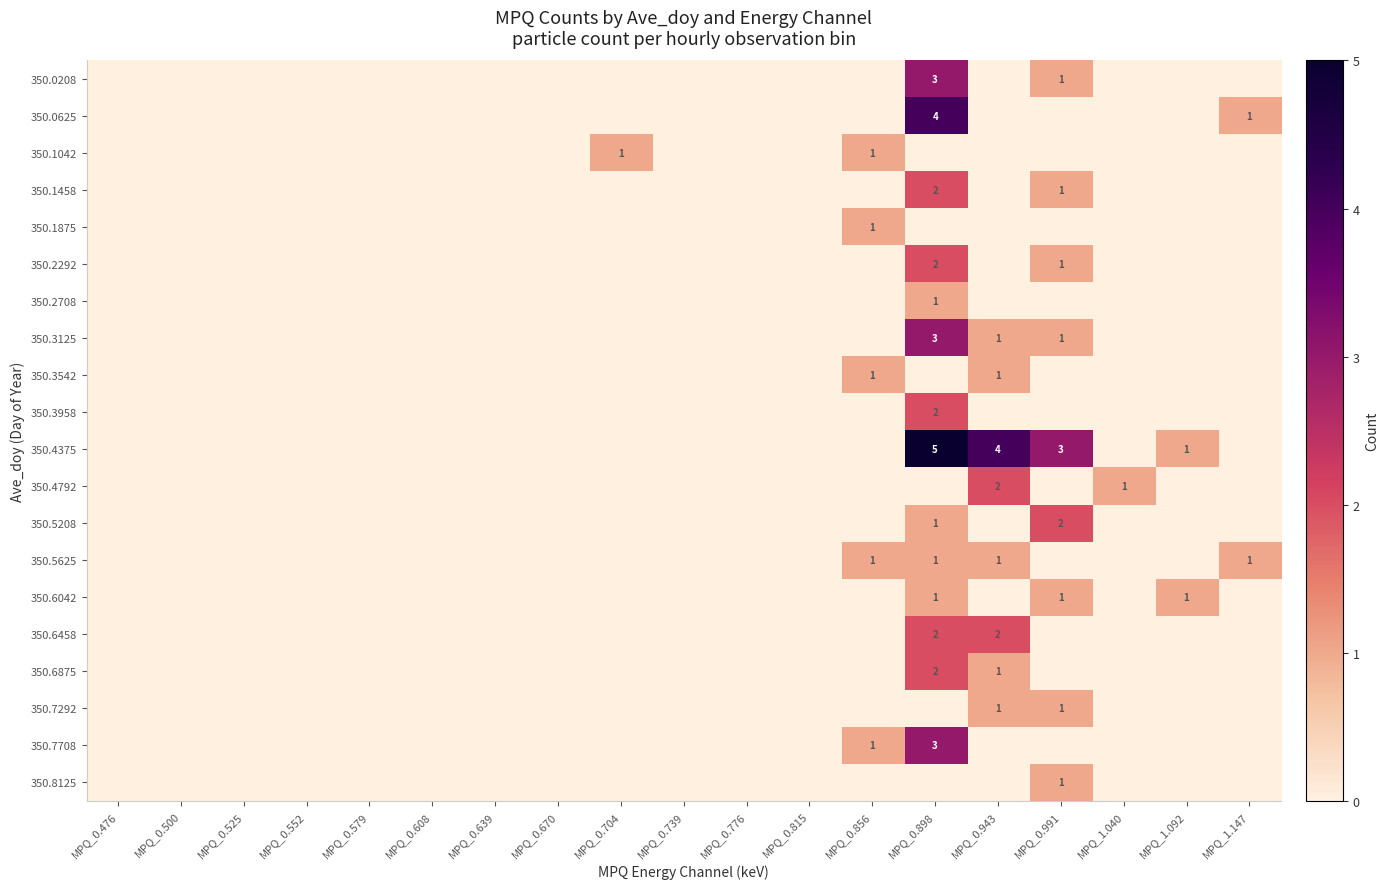

The value of 350.3125 at MPQ_0.991 is 1. True or false?

True